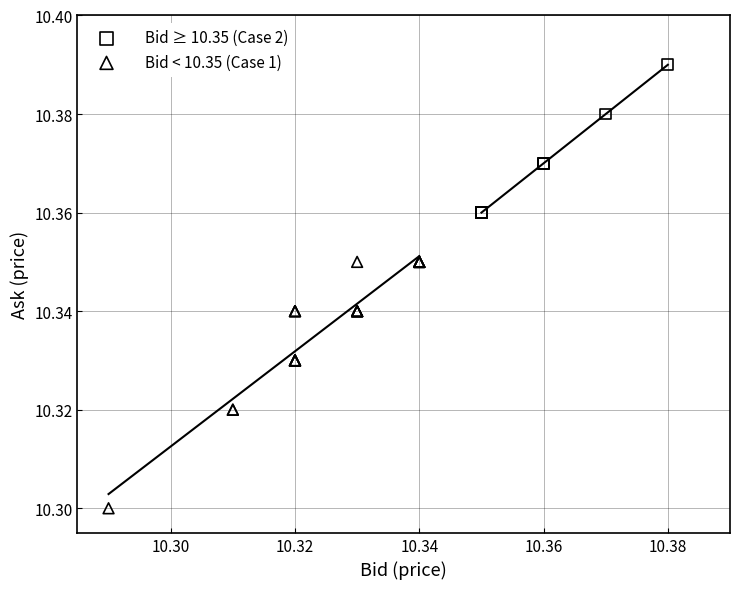

What are all the series names shown in the legend?

Bid ≥ 10.35 (Case 2), Bid < 10.35 (Case 1)